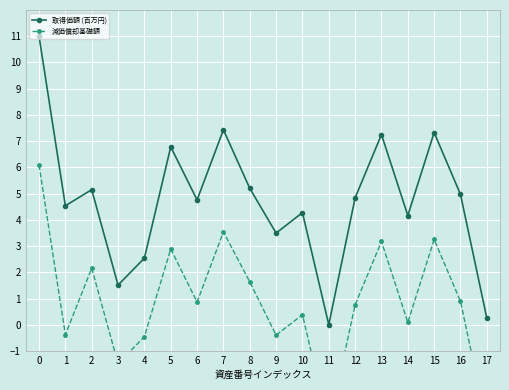

The value of 減価償却基礎額 at 10 is 0.2. True or false?

False